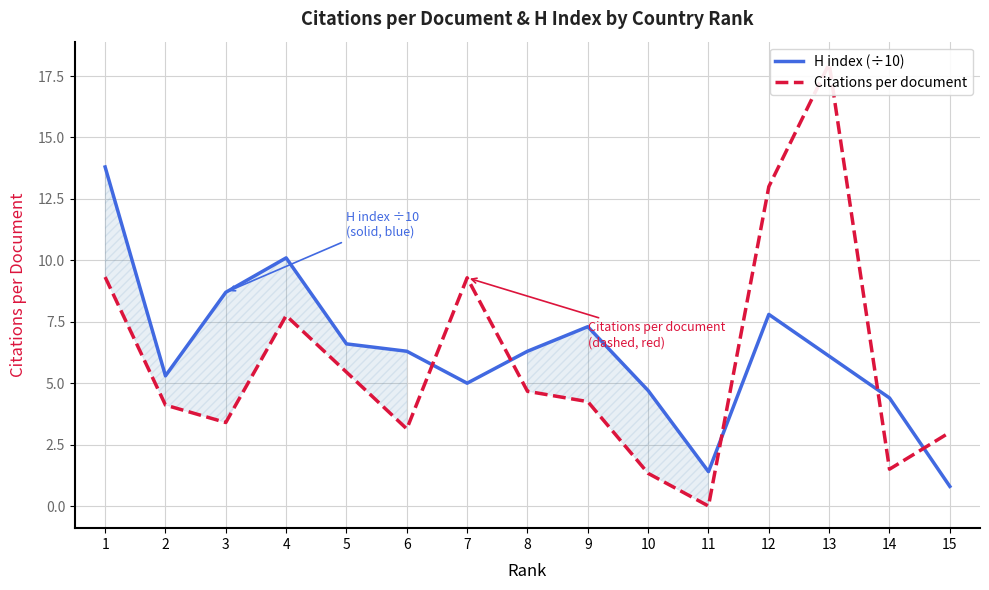

Count the number of data series in this chart.

2